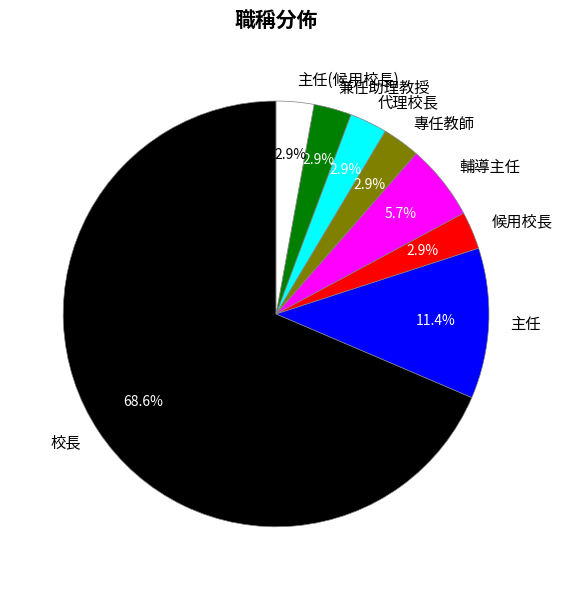

What is the largest slice in the pie chart?

校長